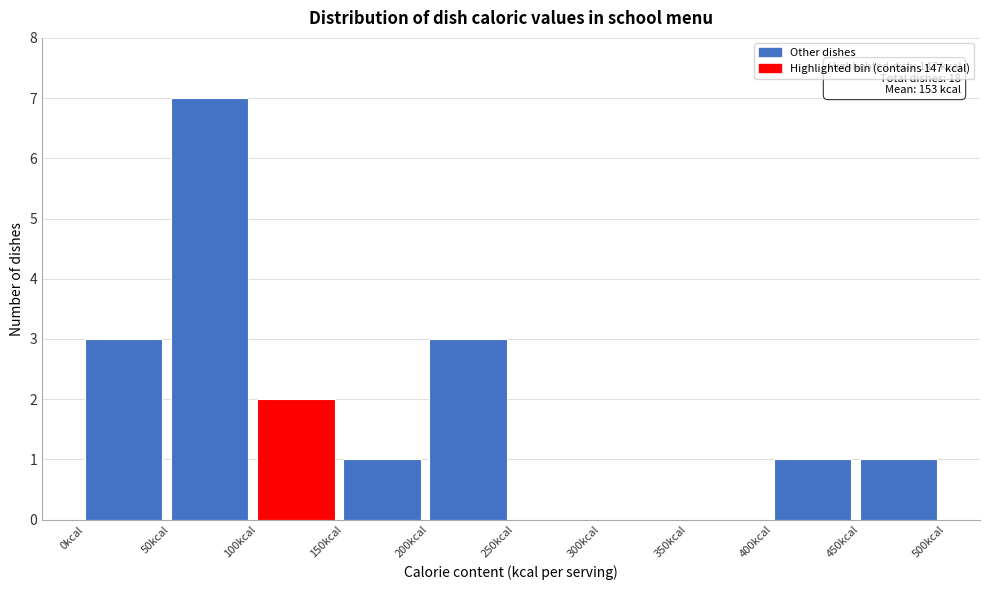

Which range on the x-axis has the tallest bar?

50 to 100